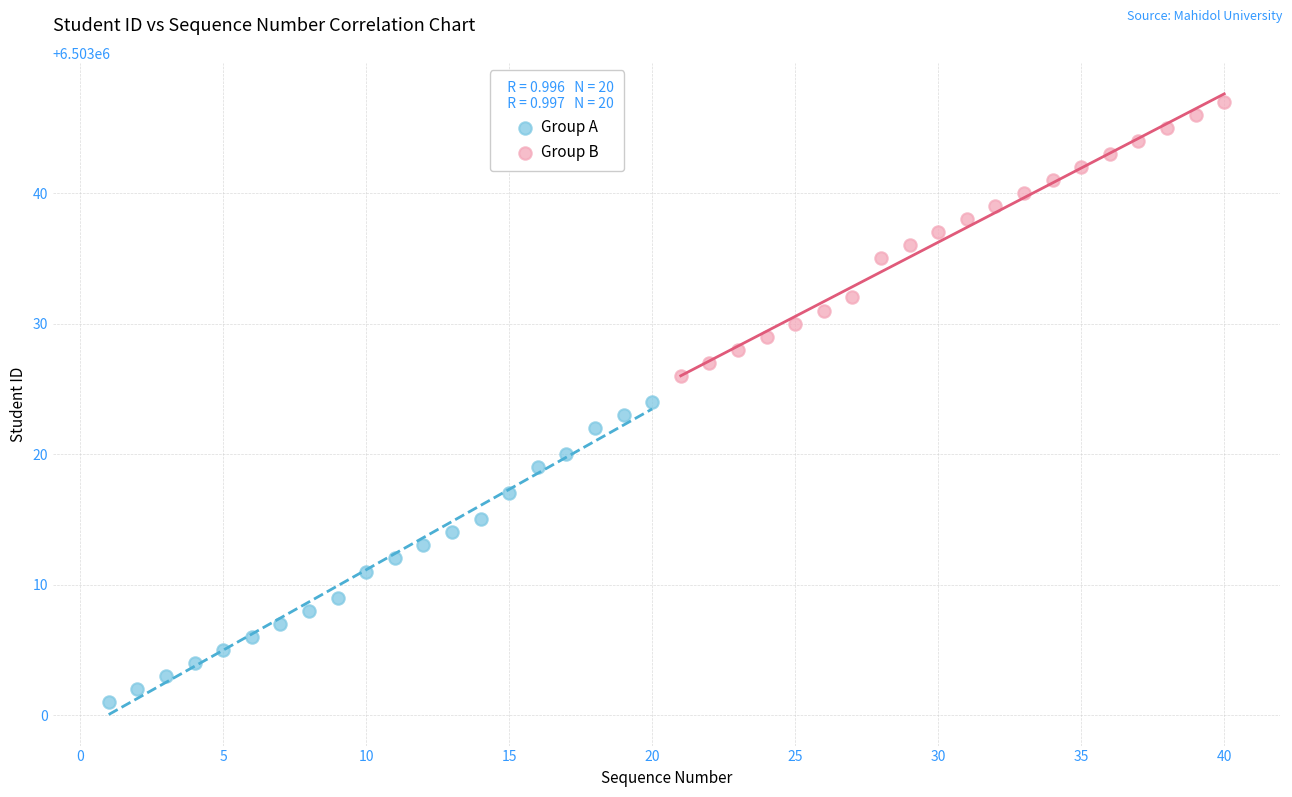

Which series reaches the minimum Y coordinate?

Group A